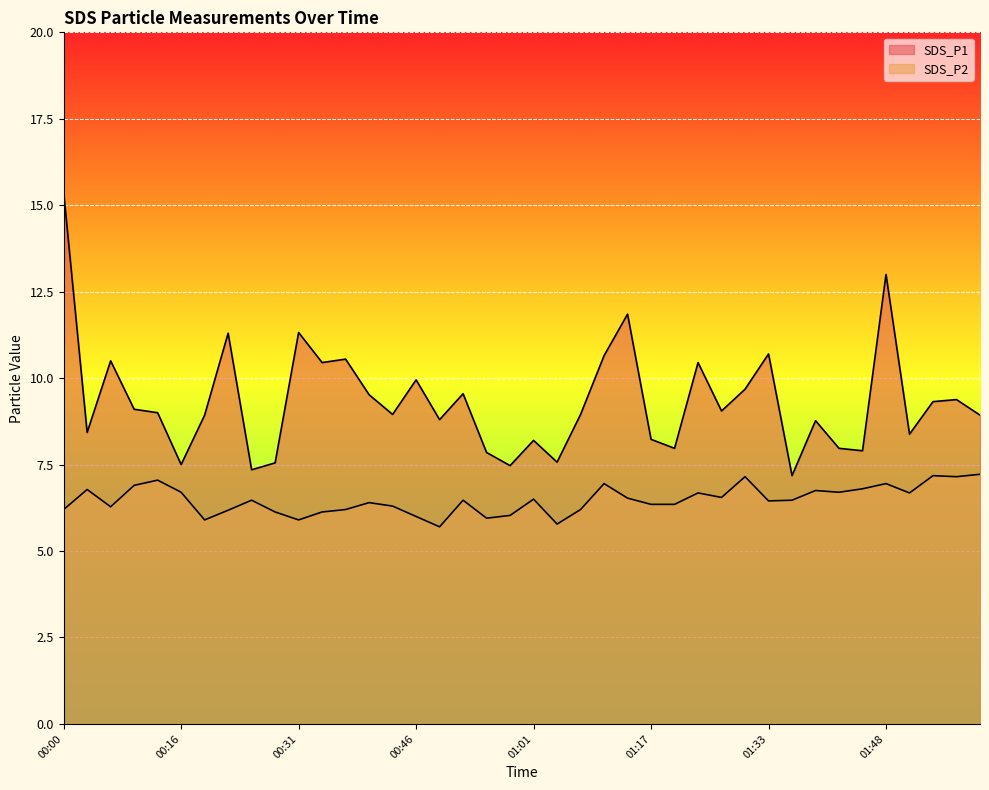

Reading left to right, list all the values displayed in this chart.

SDS_P1: 00:00=15.4	00:03=8.4	00:07=10.5	00:10=9.1	00:13=9.0	00:16=7.5	00:19=8.9	00:22=11.3	00:25=7.3	00:28=7.5	00:31=11.3	00:34=10.4	00:37=10.6	00:40=9.5	00:43=8.9	00:46=9.9	00:49=8.8	00:52=9.6	00:55=7.8	00:58=7.5	01:01=8.2	01:04=7.6	01:07=8.9	01:11=10.7	01:14=11.8	01:17=8.2	01:20=8.0	01:24=10.4	01:27=9.1	01:30=9.7	01:33=10.7	01:36=7.2	01:39=8.8	01:42=8.0	01:45=7.9	01:48=13.0	01:51=8.4	01:54=9.3	01:57=9.4	02:00=8.9
SDS_P2: 00:00=6.2	00:03=6.8	00:07=6.3	00:10=6.9	00:13=7.0	00:16=6.7	00:19=5.9	00:22=6.2	00:25=6.5	00:28=6.1	00:31=5.9	00:34=6.1	00:37=6.2	00:40=6.4	00:43=6.3	00:46=6.0	00:49=5.7	00:52=6.5	00:55=6.0	00:58=6.0	01:01=6.5	01:04=5.8	01:07=6.2	01:11=7.0	01:14=6.5	01:17=6.3	01:20=6.3	01:24=6.7	01:27=6.5	01:30=7.2	01:33=6.5	01:36=6.5	01:39=6.8	01:42=6.7	01:45=6.8	01:48=7.0	01:51=6.7	01:54=7.2	01:57=7.2	02:00=7.2